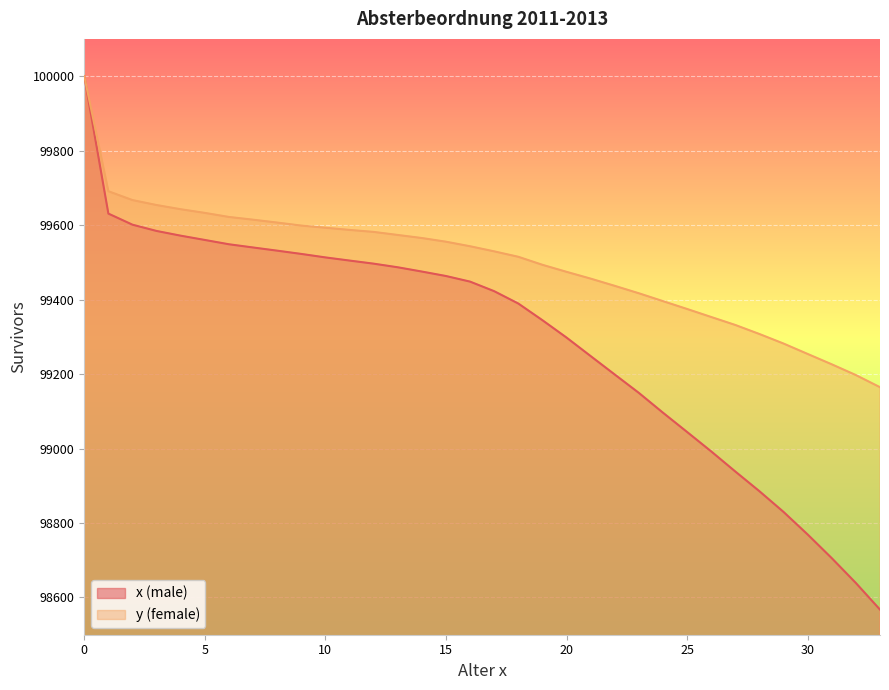

How many data points in y (female) are less than 99543?

17